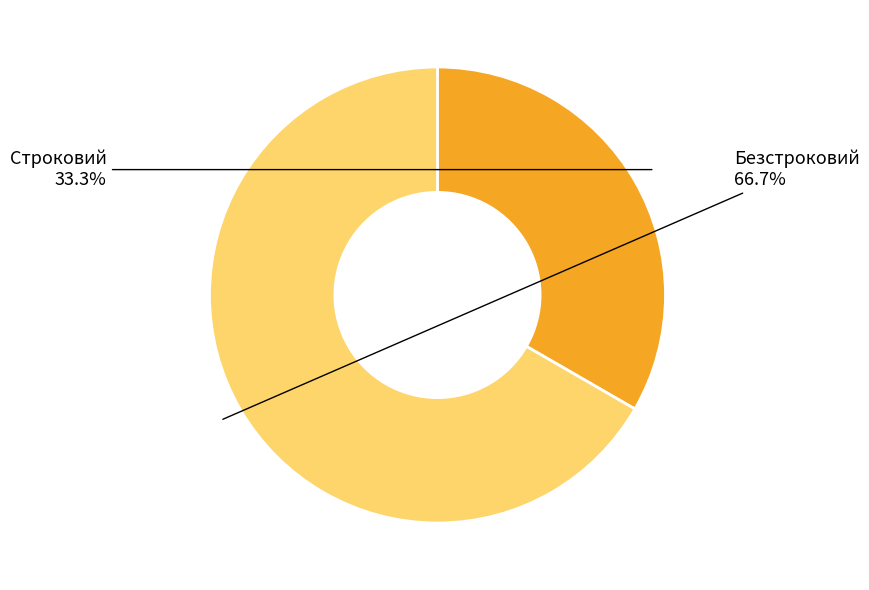

Between Безстроковий and Строковий, which is larger?

Безстроковий